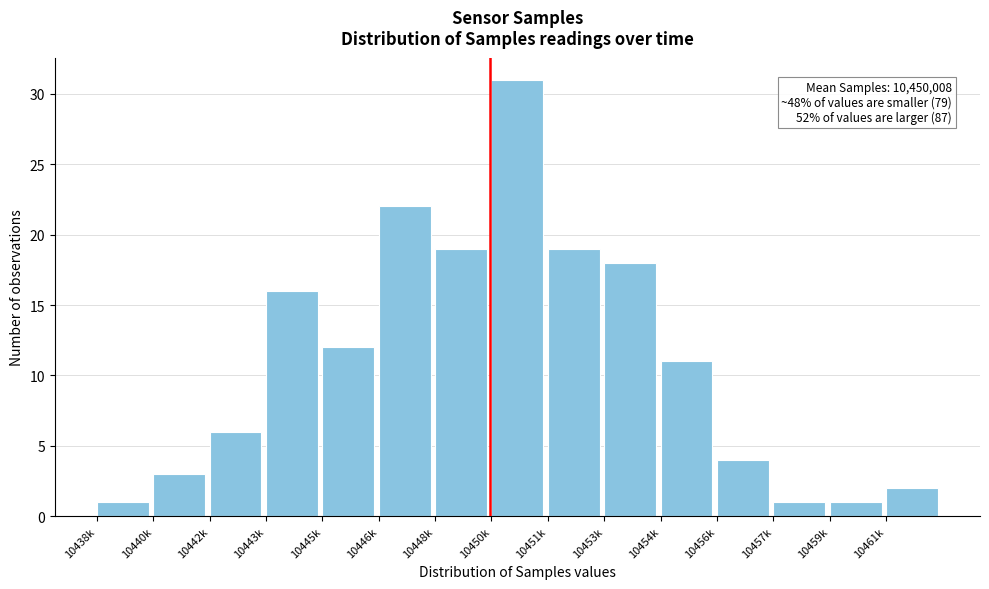

Reading right to left, extract all data points from this chart.

2	1	1	4	11	18	19	31	19	22	12	16	6	3	1